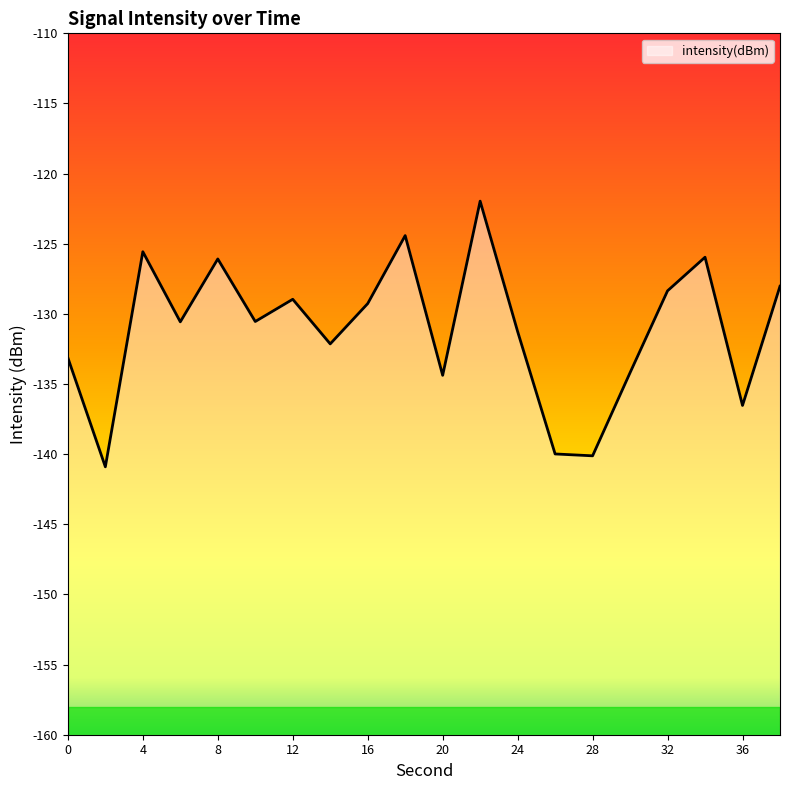

Reading left to right, transcribe all the data shown in this chart.

-133.1	-140.9	-125.6	-130.6	-126.1	-130.5	-129.0	-132.1	-129.3	-124.4	-134.4	-122.0	-131.3	-140.0	-140.1	-134.2	-128.4	-126.0	-136.5	-128.0